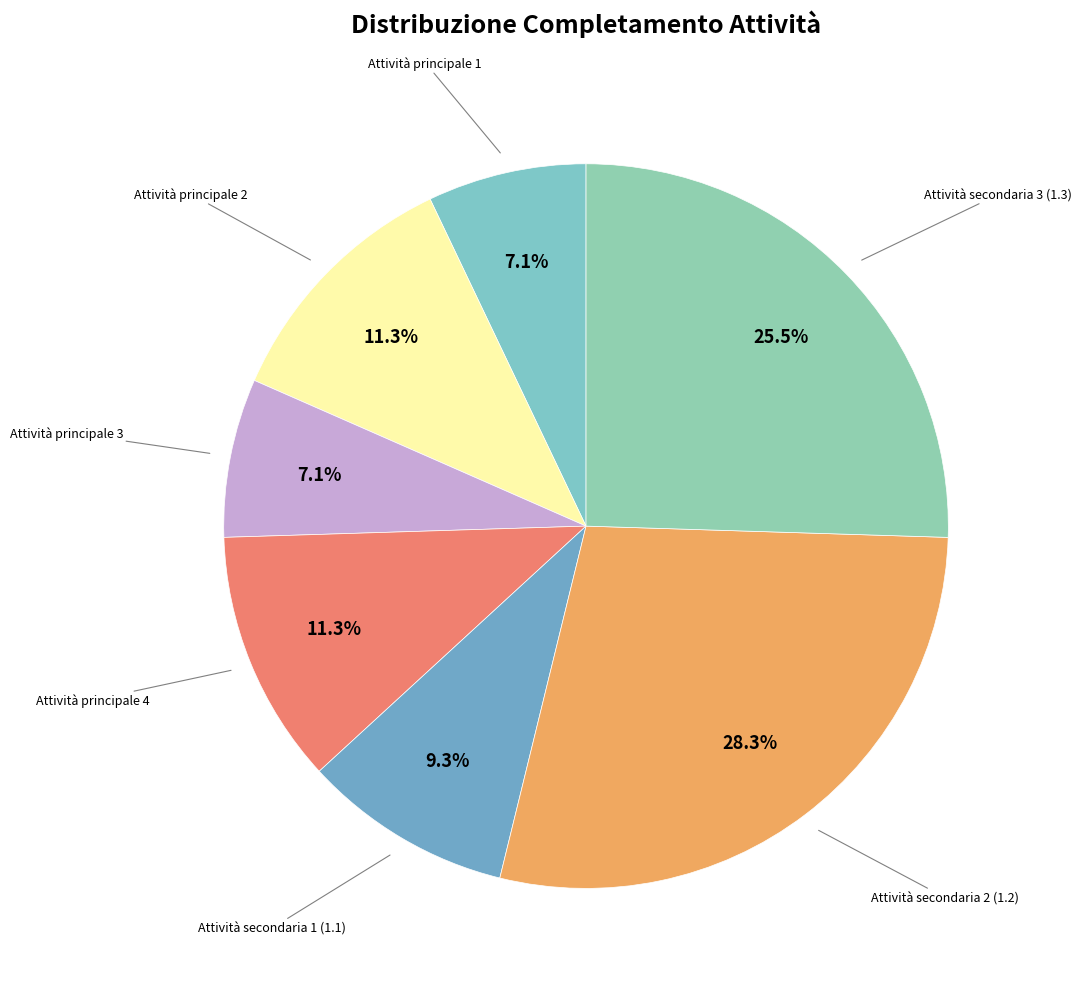

How many slices are in this pie chart?

7